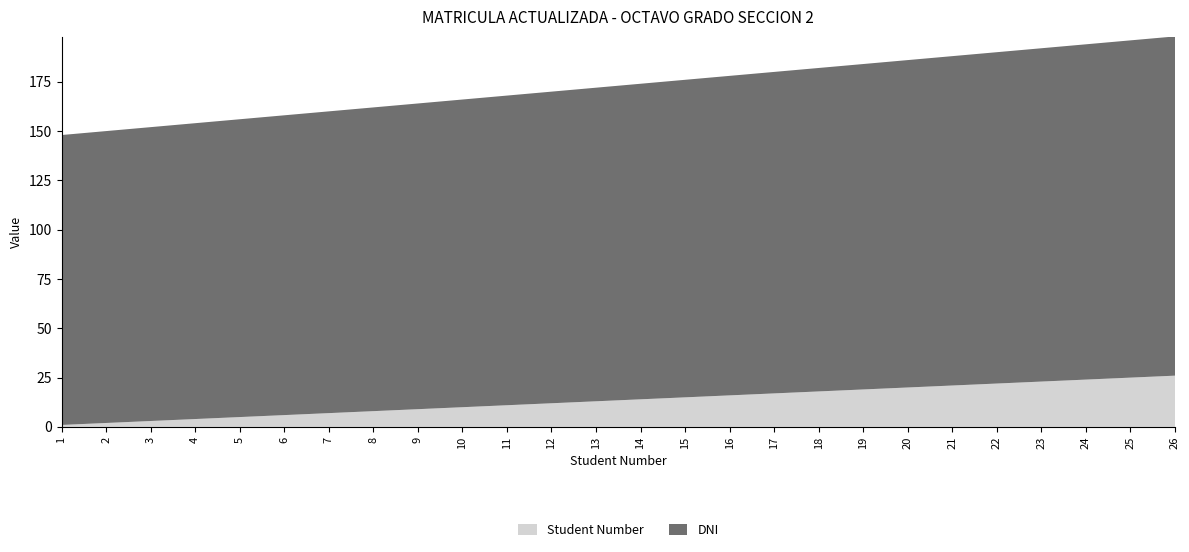

Reading left to right, extract all data points from this chart.

DNI: 147	148	149	150	151	152	153	154	155	156	157	158	159	160	161	162	163	164	165	166	167	168	169	170	171	172
Student Number: 1	2	3	4	5	6	7	8	9	10	11	12	13	14	15	16	17	18	19	20	21	22	23	24	25	26